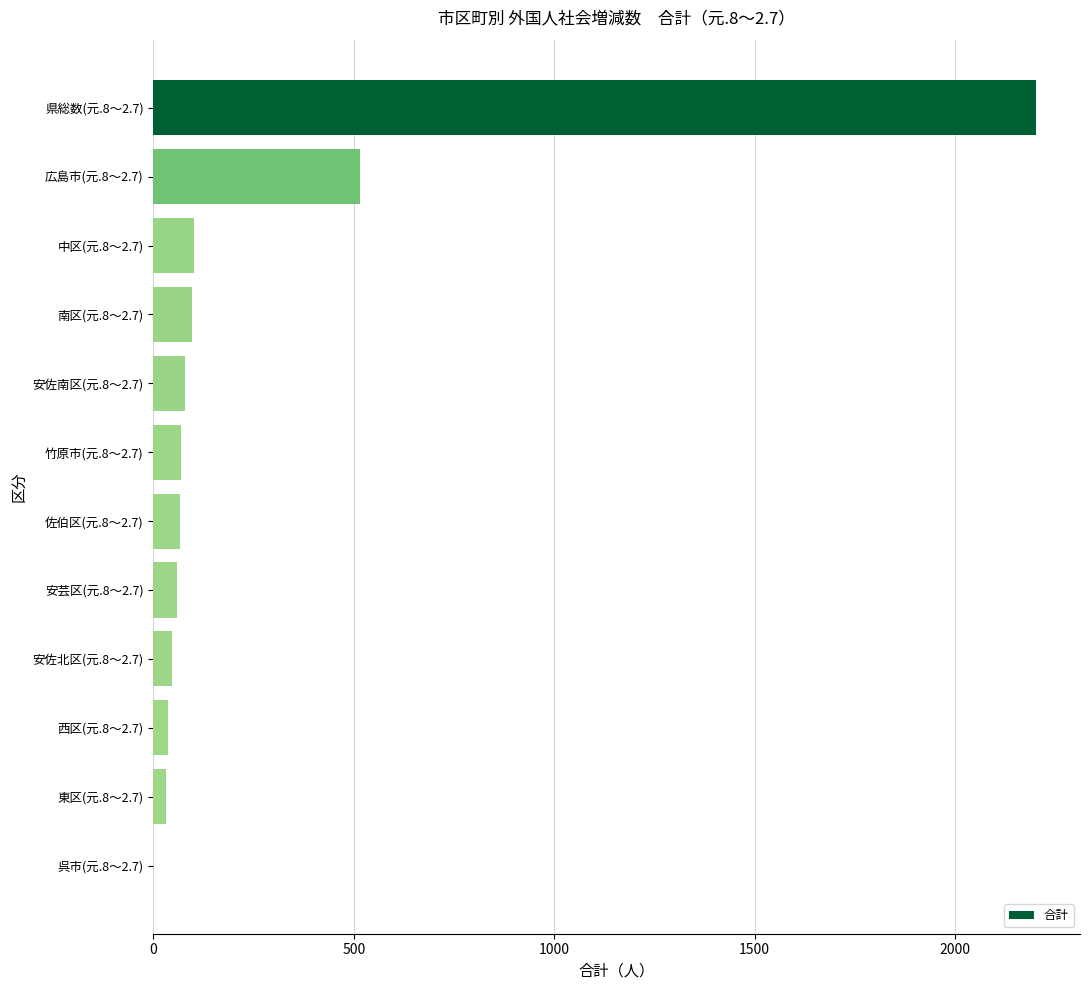

Which has a higher value, 広島市(元.8～2.7) or 佐伯区(元.8～2.7)?

広島市(元.8～2.7)